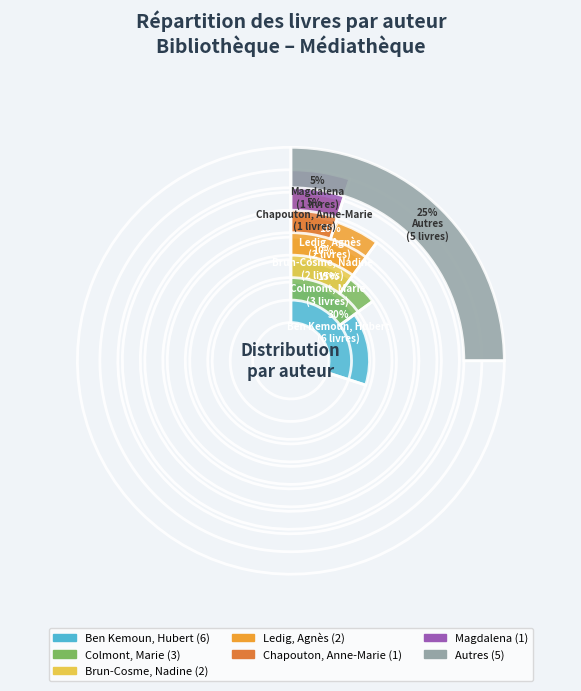

What is the majority slice?

Ben Kemoun, Hubert